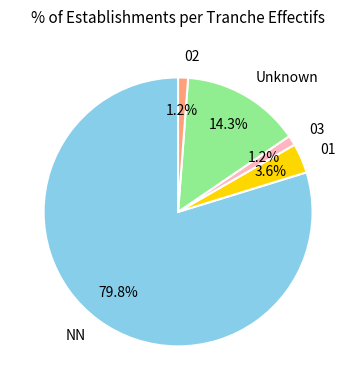

Which has a higher value, 02 or Unknown?

Unknown